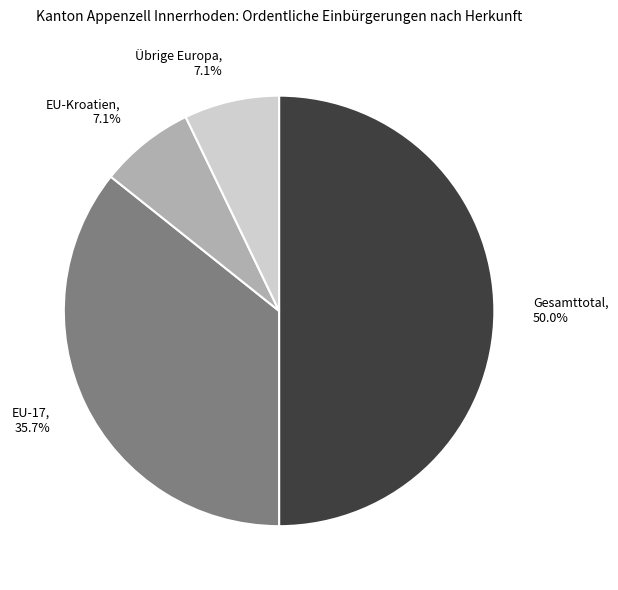

Which slice is the largest?

Gesamttotal, 50.0%